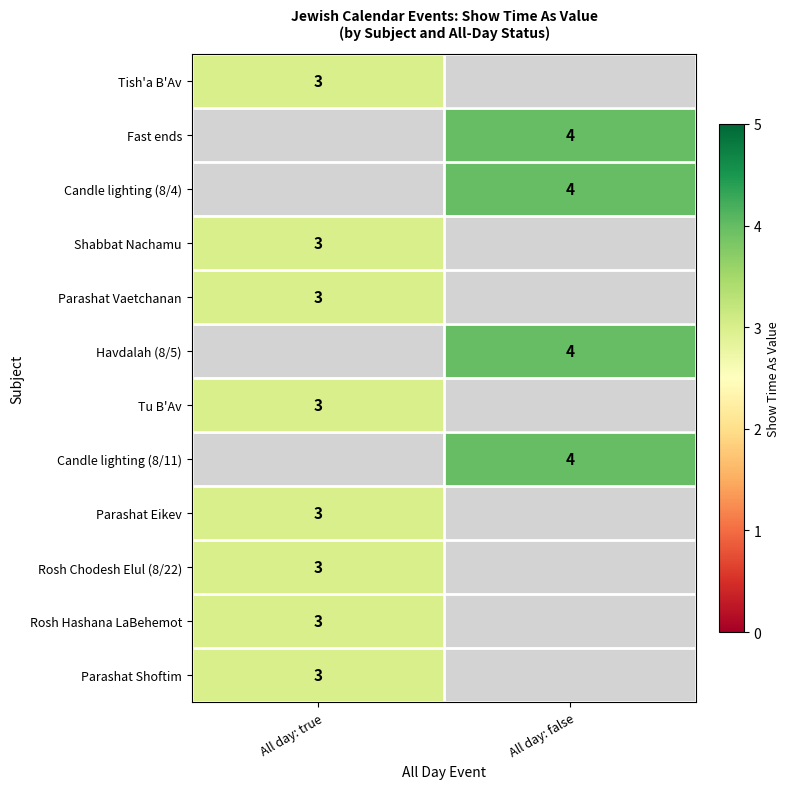

Which has a higher value, All day: false or All day: true?

All day: true